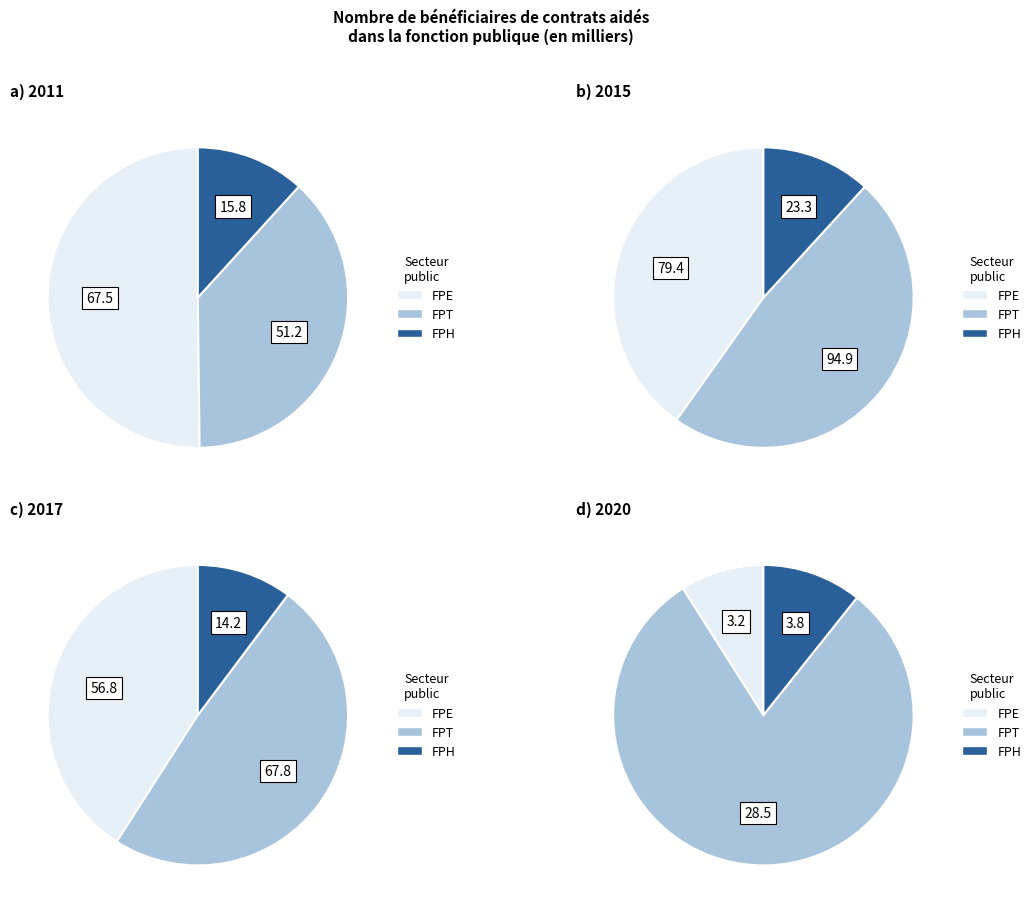

What portion of the pie excludes 6?

89.8%